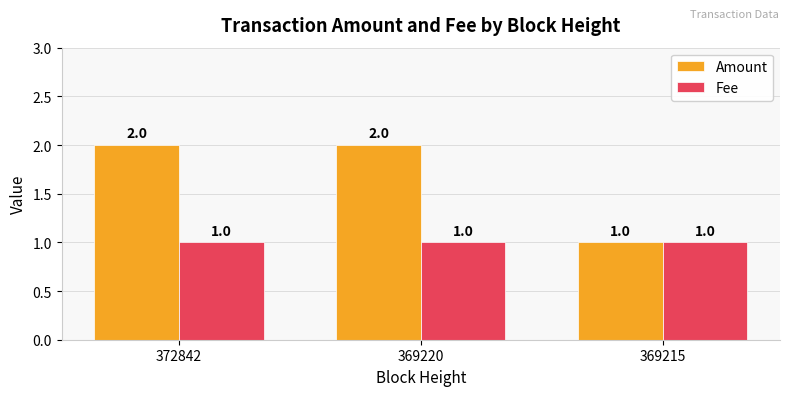

What is the value of the Amount bar at the 2nd from the left?

2